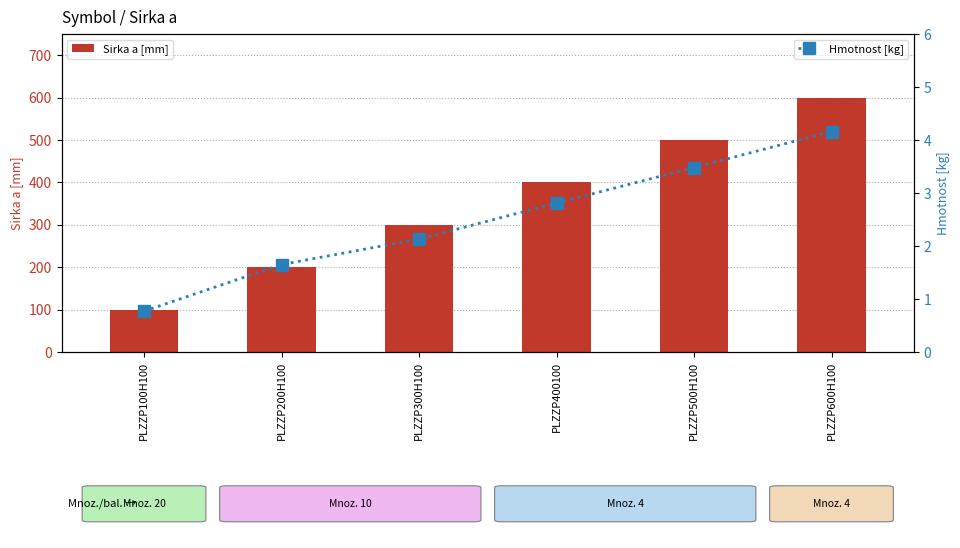

What is the average value of the Sirka a [mm] series?

350